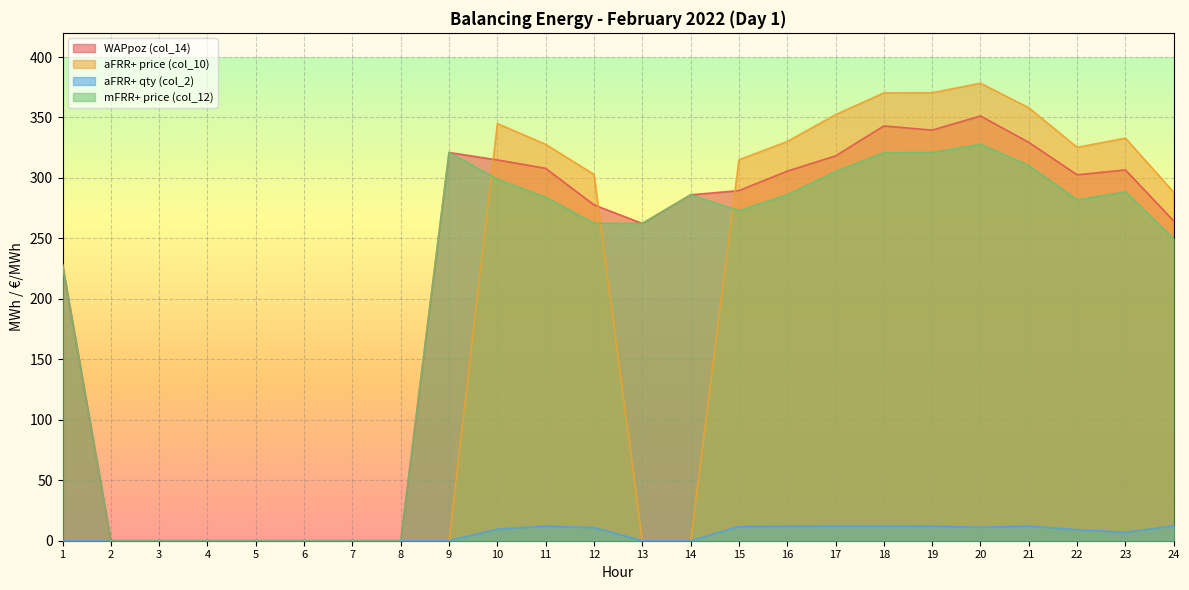

Reading left to right, list all the values displayed in this chart.

WAPpoz (col_14): 1=228.3	2=0.0	3=0.0	4=0.0	5=0.0	6=0.0	7=0.0	8=0.0	9=321.1	10=314.9	11=307.9	12=277.7	13=262.4	14=286.0	15=289.6	16=305.6	17=318.3	18=343.0	19=339.6	20=351.2	21=329.4	22=302.6	23=306.7	24=264.4
aFRR+ price (col_10): 1=0.0	2=0.0	3=0.0	4=0.0	5=0.0	6=0.0	7=0.0	8=0.0	9=0.0	10=345.0	11=327.8	12=303.0	13=0.0	14=0.0	15=315.1	16=330.1	17=352.4	18=370.4	19=370.5	20=378.4	21=358.0	22=325.3	23=332.9	24=288.1
aFRR+ qty (col_2): 1=0.0	2=0.0	3=0.0	4=0.0	5=0.0	6=0.0	7=0.0	8=0.0	9=0.0	10=9.5	11=12.0	12=10.8	13=0.0	14=0.0	15=11.7	16=11.9	17=12.1	18=12.1	19=12.0	20=11.2	21=12.1	22=9.1	23=6.9	24=12.3
mFRR+ price (col_12): 1=228.3	2=0.0	3=0.0	4=0.0	5=0.0	6=0.0	7=0.0	8=0.0	9=321.1	10=299.0	11=284.1	12=262.6	13=262.4	14=286.0	15=273.0	16=286.1	17=305.4	18=321.0	19=321.1	20=327.9	21=310.3	22=281.9	23=288.5	24=249.7